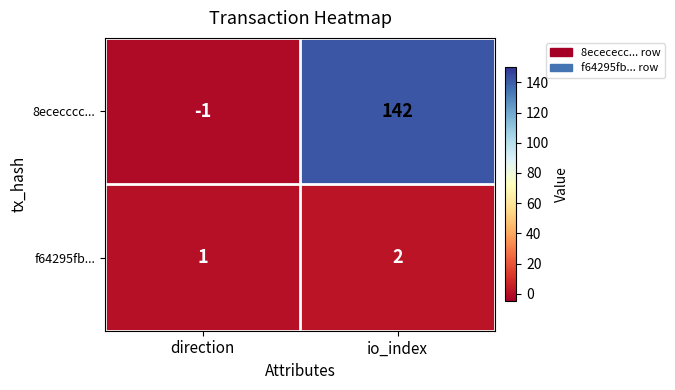

What is the sum of the 8ececccc... values at direction and io_index?

141